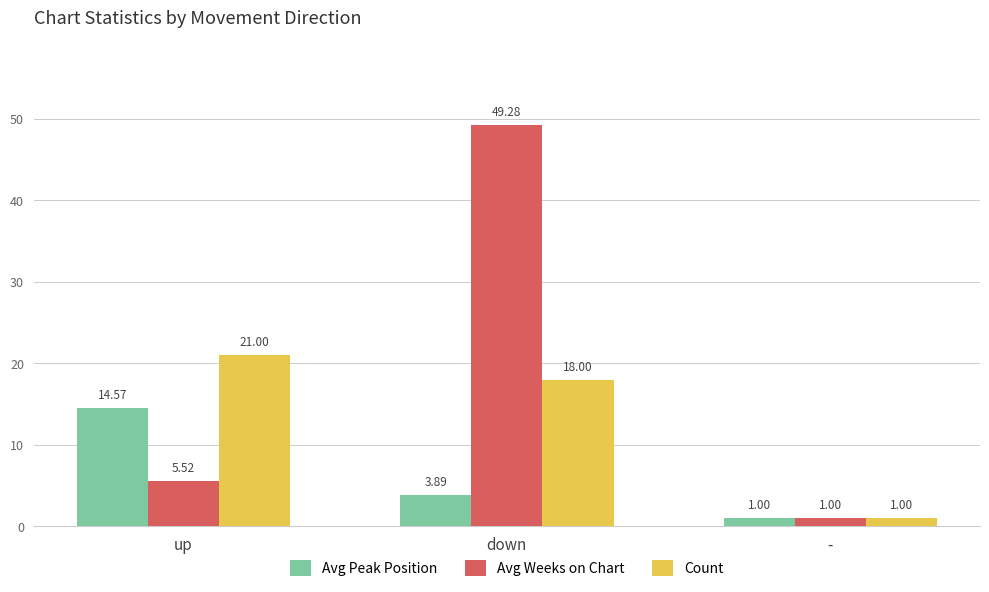

Which series changed the most between up and down?

Avg Weeks on Chart